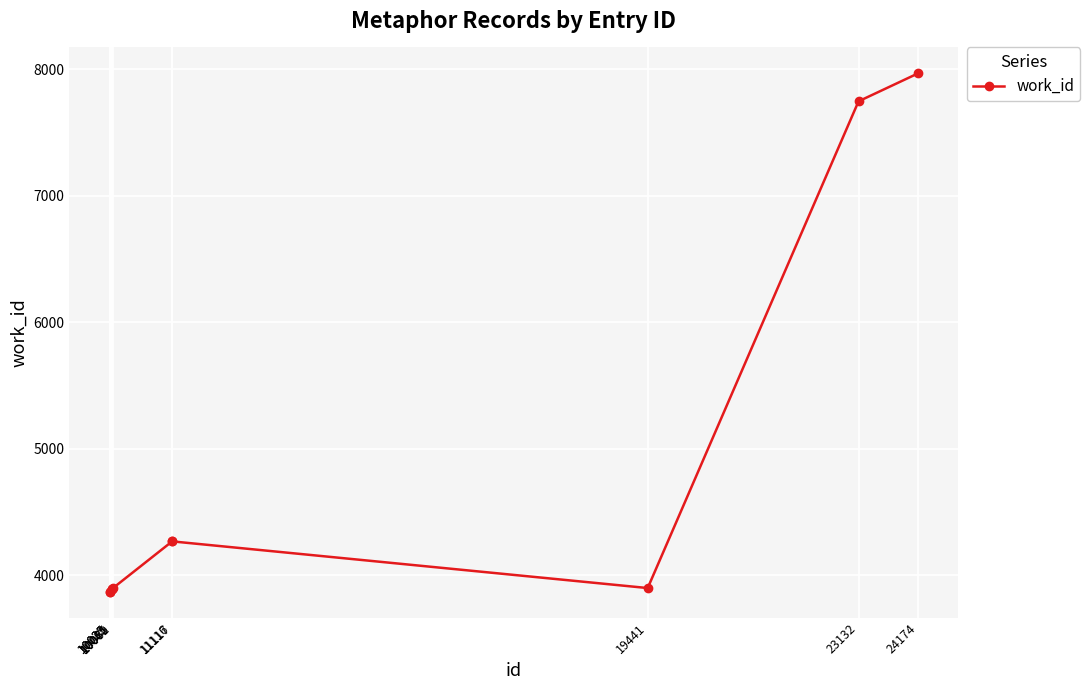

What is the minimum value shown in the chart?

3869